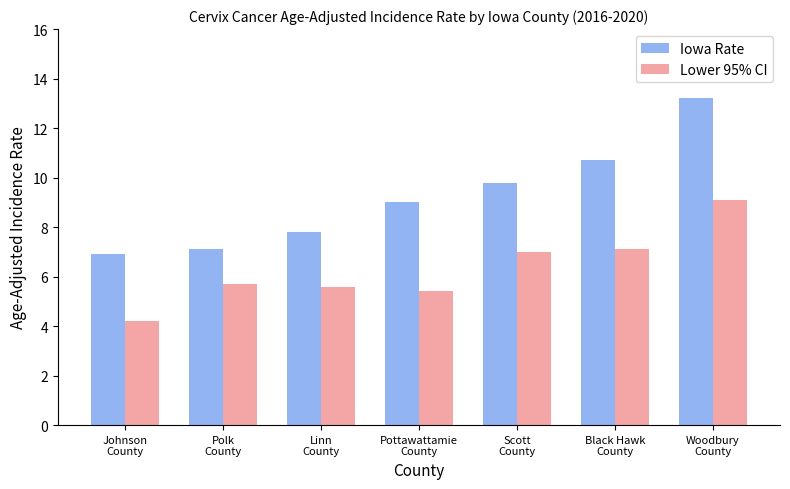

Rank the series at Linn
County from lowest to highest value.

Lower 95% CI, Iowa Rate